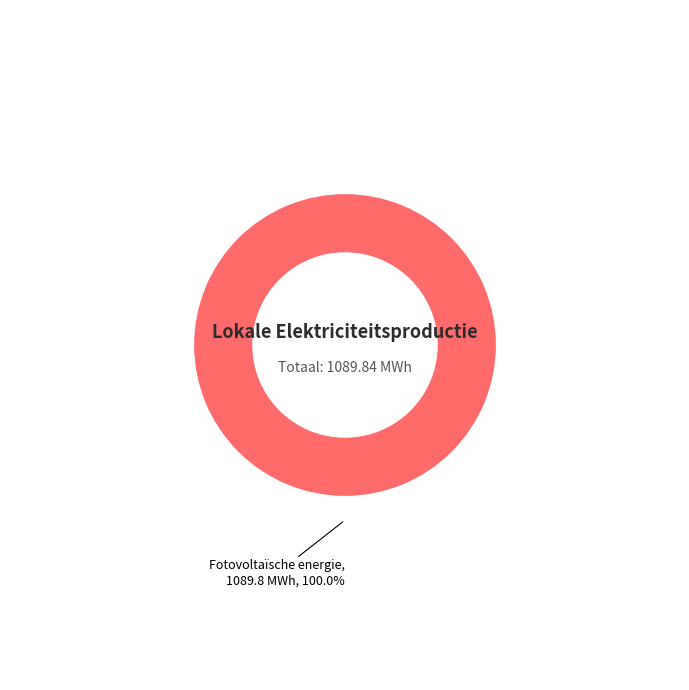

Does any single category account for the majority?

Yes